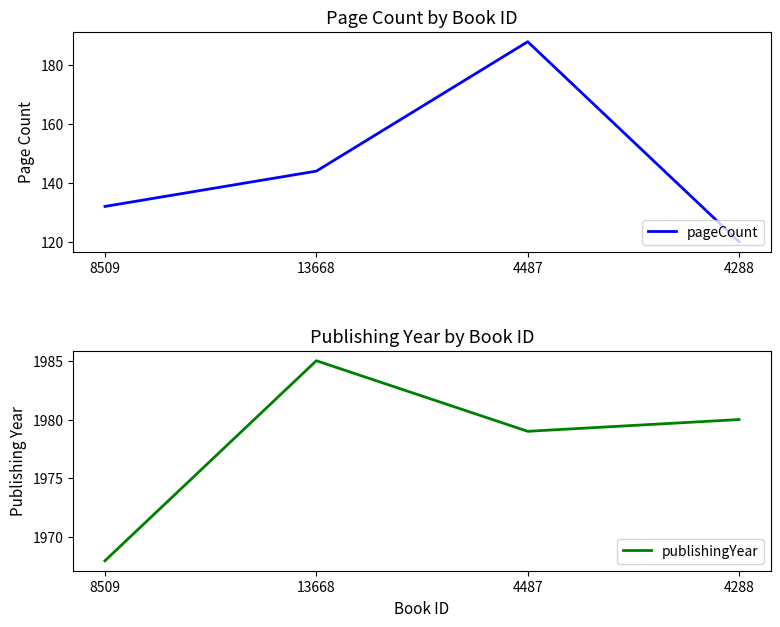

True or false: pageCount and publishingYear cross at least once.

False